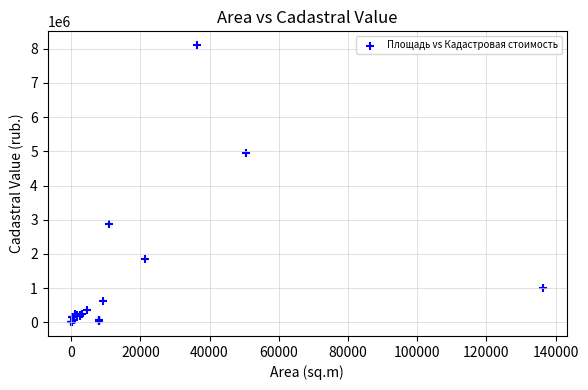

What Y value in the scatter plot is closest to 4054432?

4942389.6